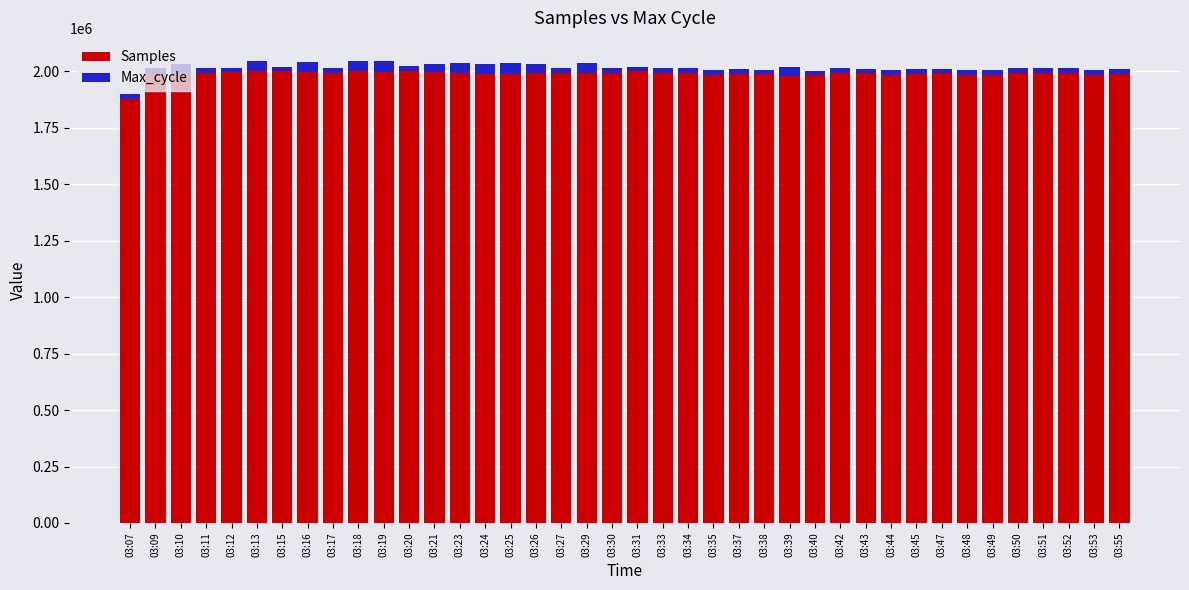

What is the minimum value for Samples?

1878073